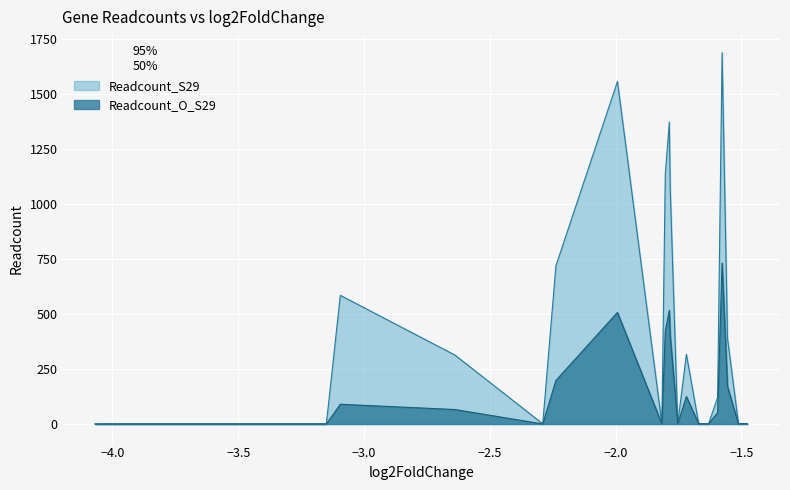

Reading left to right, extract all data points from this chart.

Readcount_O_S29: SAOUHSC_00852=0.0	SAOUHSC_01037=0.1	SAOUHSC_00233=89.8	SAOUHSC_00232=65.8	SAOUHSC_00052=0.2	SAOUHSC_00061=197.9	SAOUHSC_00608=506.6	SAOUHSC_01422=0.7	SAOUHSC_02967=422.9	SAOUHSC_02964=516.1	SAOUHSC_02965=402.4	SAOUHSC_02046=0.5	SAOUHSC_02968=124.8	SAOUHSC_01230=0.5	SAOUHSC_A00635=0.4	SAOUHSC_02681=52.2	SAOUHSC_02942=731.0	SAOUHSC_02930=170.7	SAOUHSC_02764=0.6	SAOUHSC_00917=0.8
Readcount_S29: SAOUHSC_00852=0.4	SAOUHSC_01037=0.7	SAOUHSC_00233=584.3	SAOUHSC_00232=313.1	SAOUHSC_00052=0.9	SAOUHSC_00061=718.9	SAOUHSC_00608=1555.0	SAOUHSC_01422=1.9	SAOUHSC_02967=1135.6	SAOUHSC_02964=1370.2	SAOUHSC_02965=1067.2	SAOUHSC_02046=1.5	SAOUHSC_02968=316.4	SAOUHSC_01230=1.4	SAOUHSC_A00635=1.0	SAOUHSC_02681=121.3	SAOUHSC_02942=1685.9	SAOUHSC_02930=388.0	SAOUHSC_02764=1.4	SAOUHSC_00917=1.8